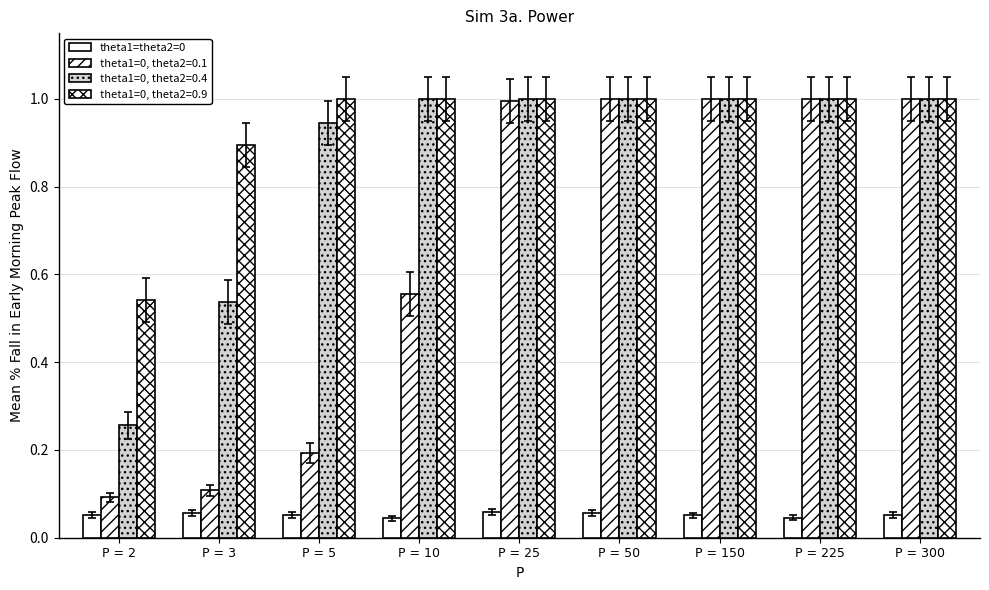

Are the bars horizontal?

No